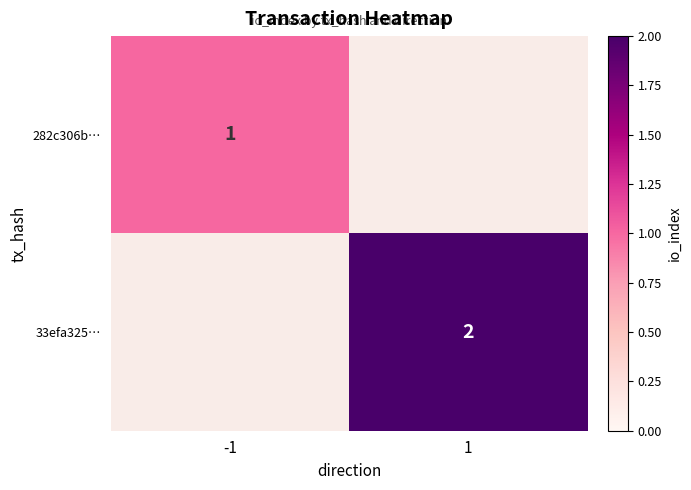

What is the total value across all series at 1?

2